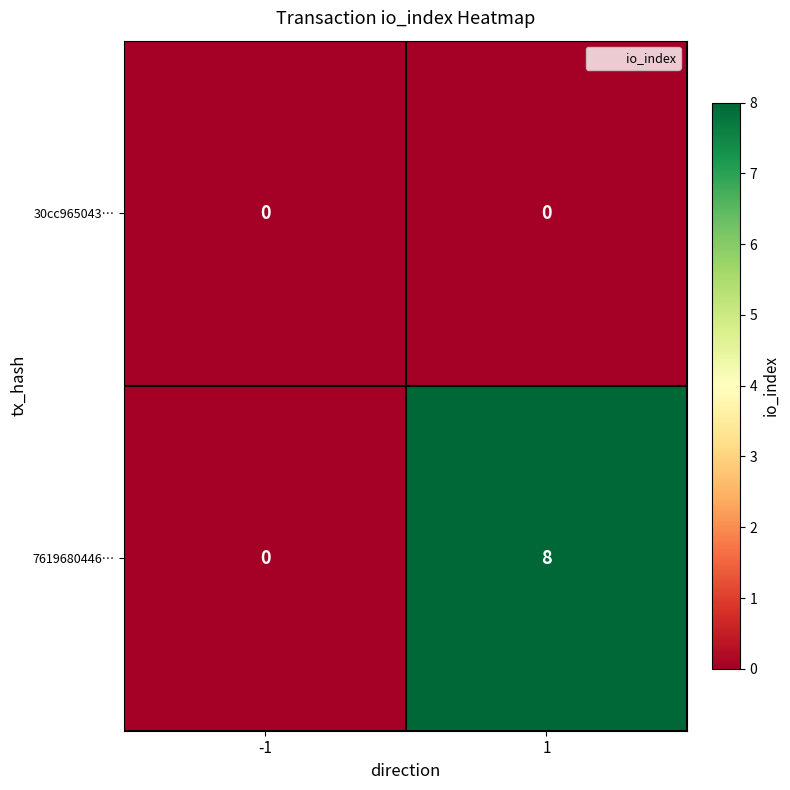

List the series in order of their overall mean, lowest first.

30cc965043…, 7619680446…